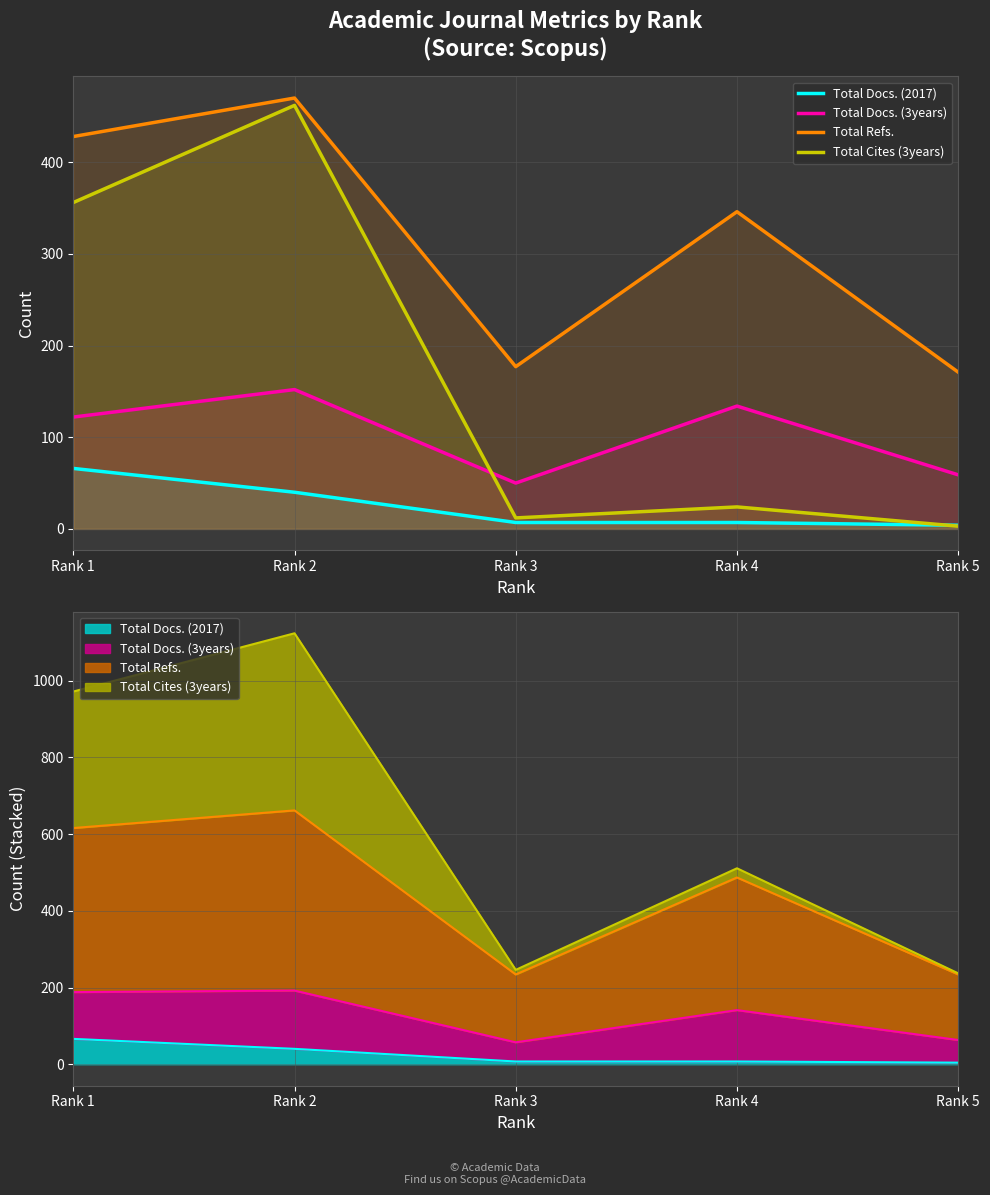

What is the sum of the Total Refs. values at Rank 2 and Rank 1?

898